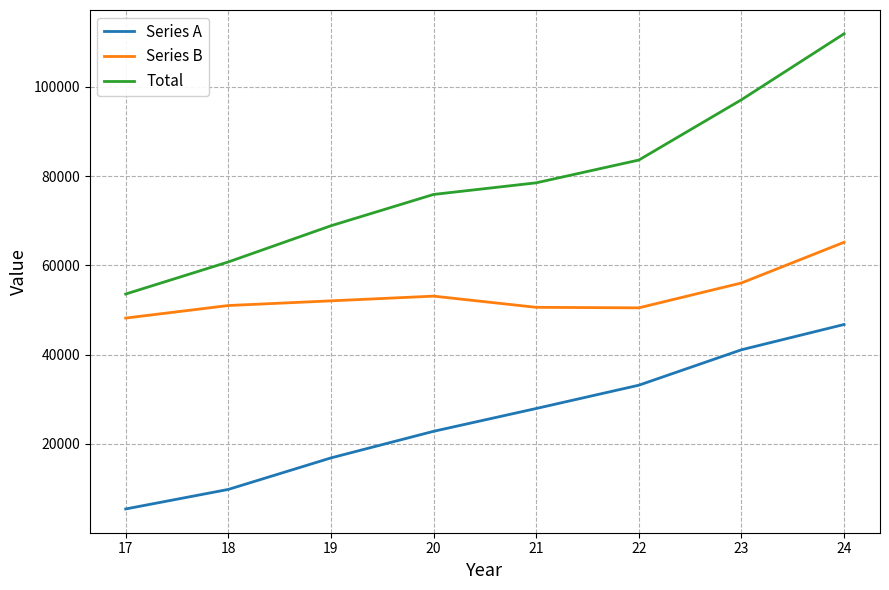

Which series has the largest range (max minus min)?

Total